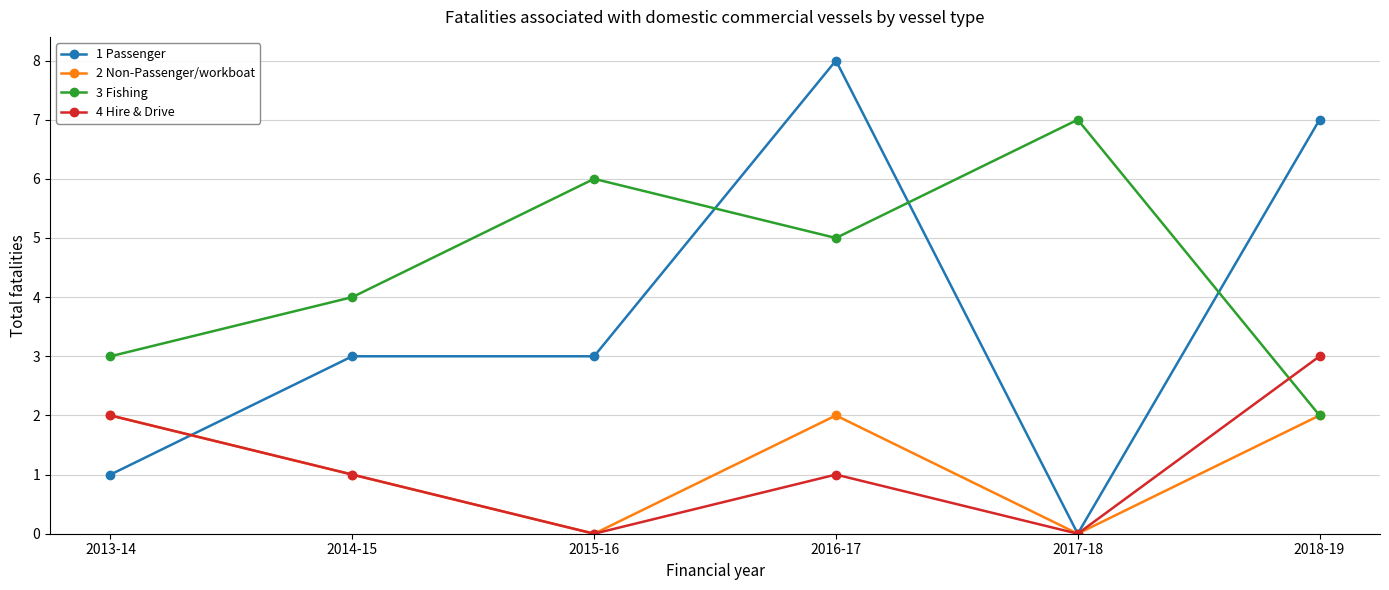

At 2016-17, list the series in order from largest to smallest.

1 Passenger, 3 Fishing, 2 Non-Passenger/workboat, 4 Hire & Drive